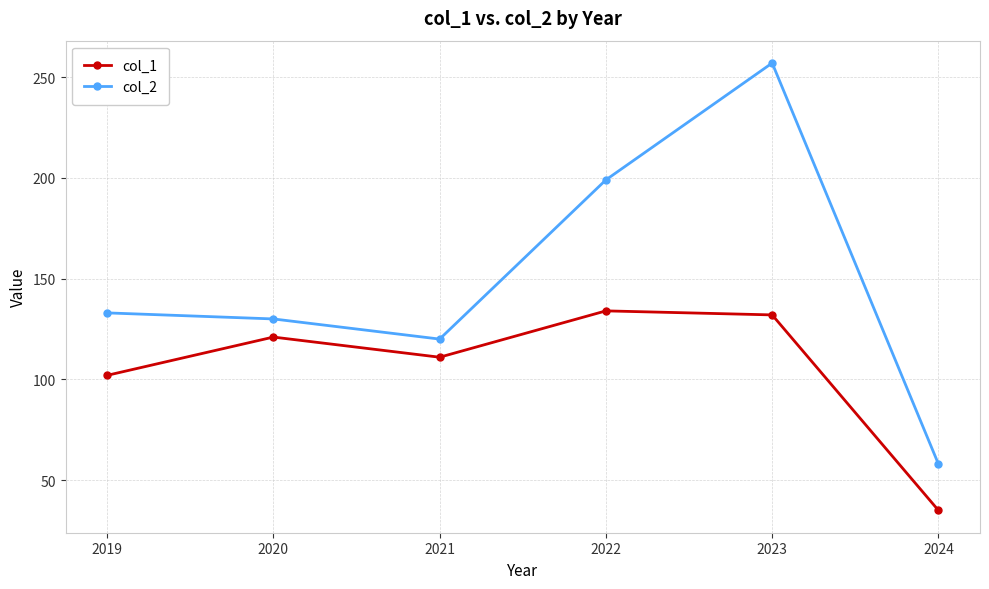

Reading left to right, list all the values displayed in this chart.

col_1: 102	121	111	134	132	35
col_2: 133	130	120	199	257	58